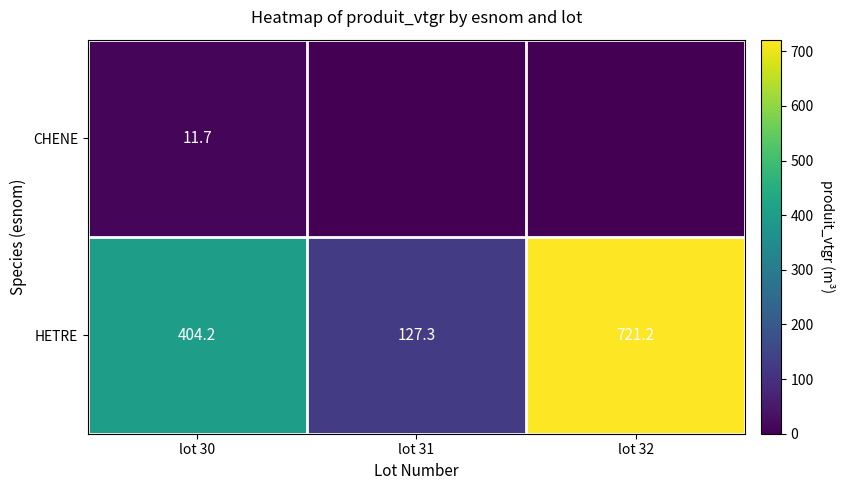

Rank the series at lot 30 from highest to lowest value.

HETRE, CHENE